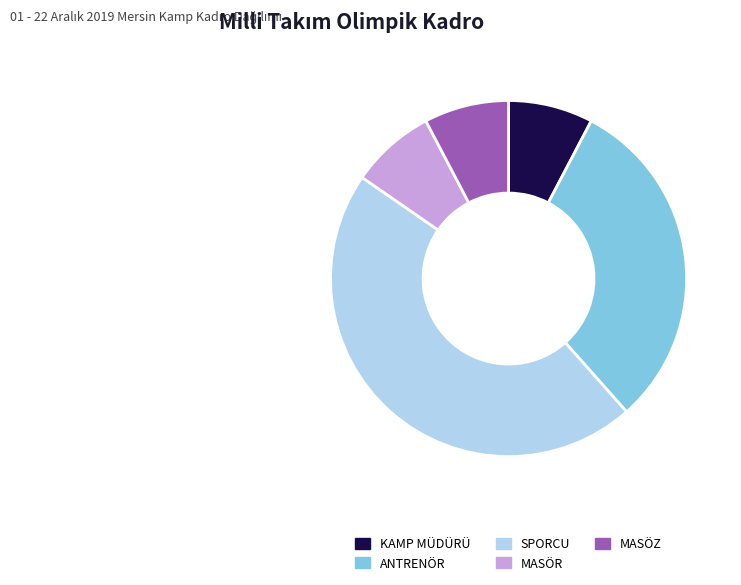

Is it true that MASÖZ is 1% of the pie?

False